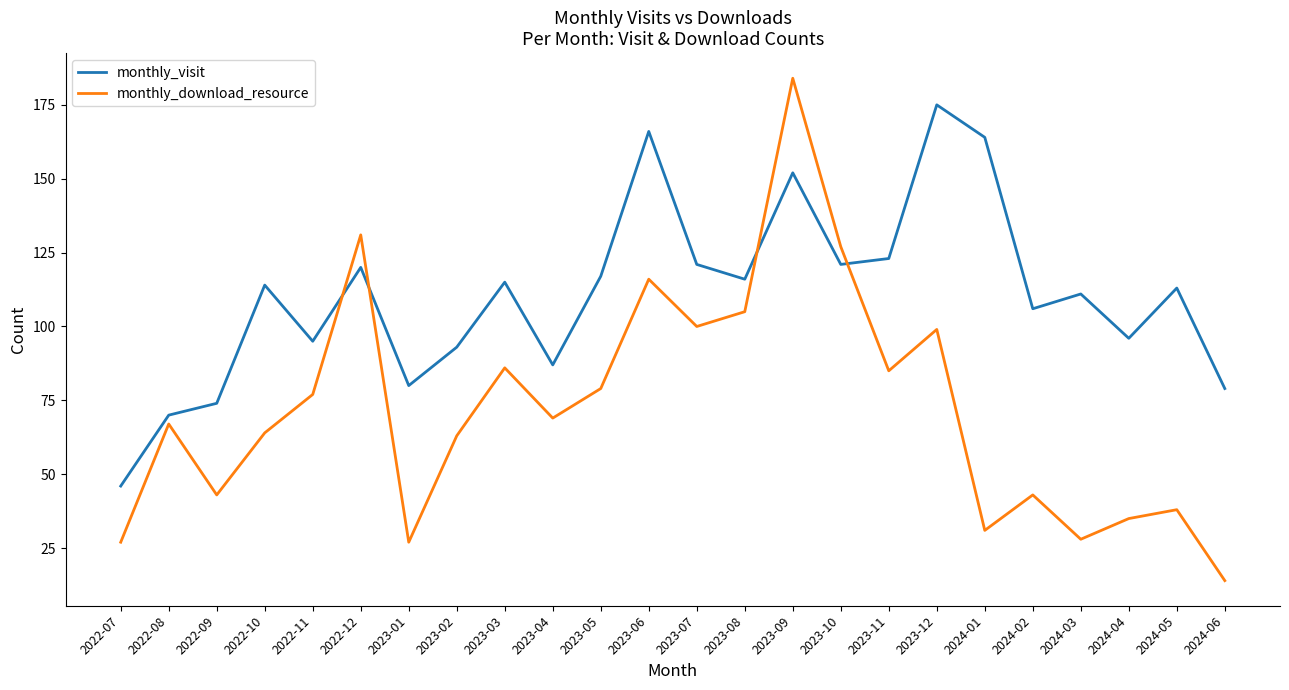

Does the chart display data point markers on the line(s)?

No